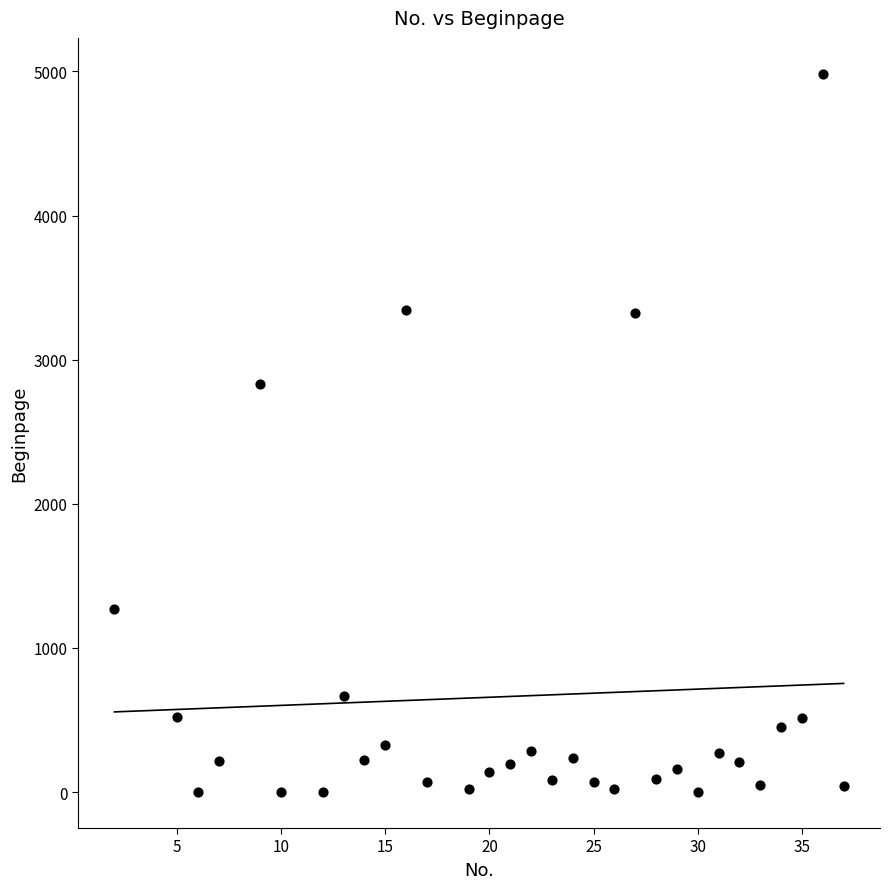

What Y value in the scatter plot is closest to 2492?

2831